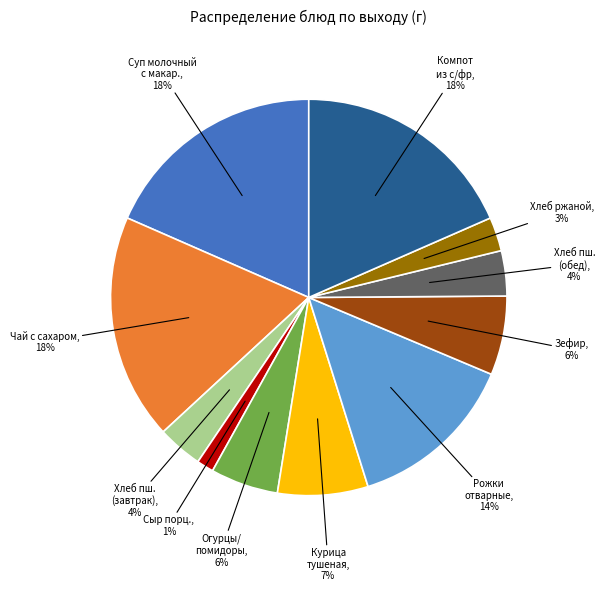

To the nearest percent, what is the average slice percentage?

9%